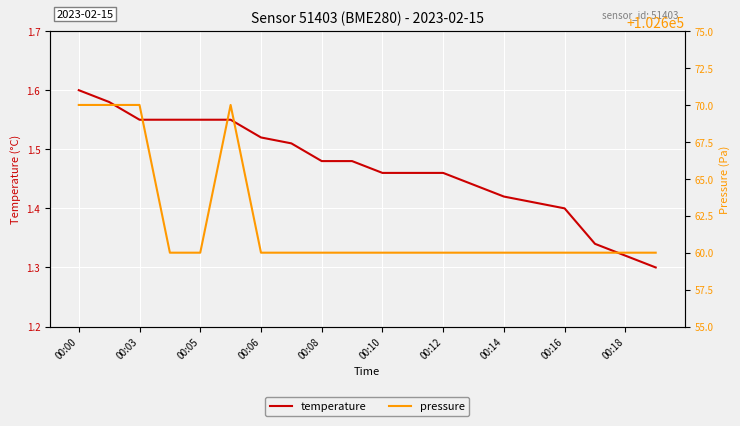

Is the value of temperature at 00:12 greater than the value of pressure at 19?

No